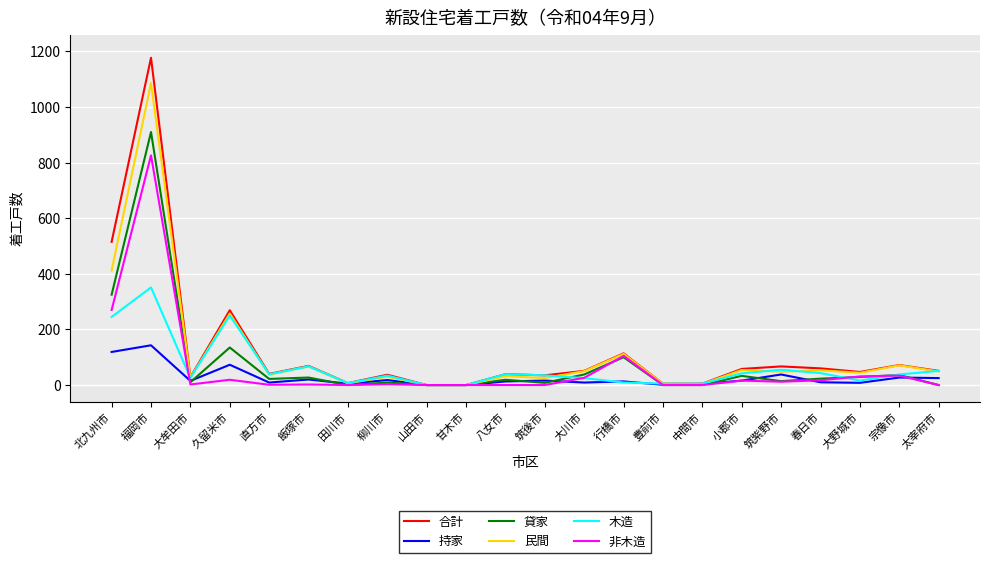

What is the sum of the 木造 values at 大川市 and 飯塚市?

92